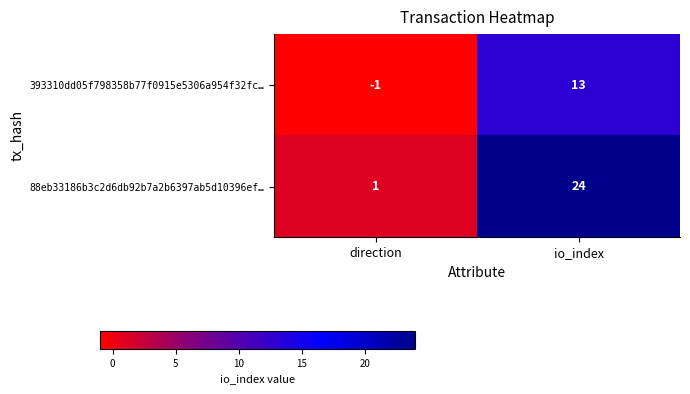

The value of 88eb33186b3c2d6db92b7a2b6397ab5d10396ef… at direction is 2. True or false?

False